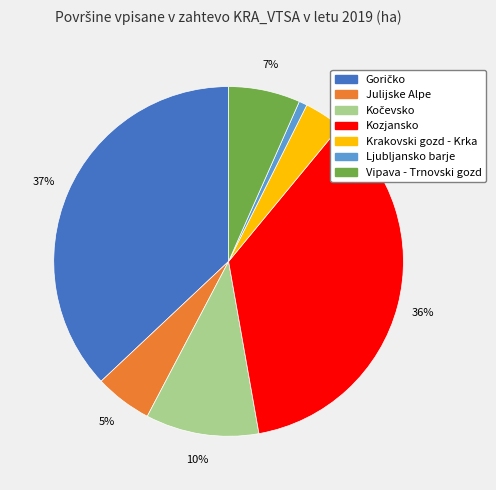

How many segments does this pie chart have?

7